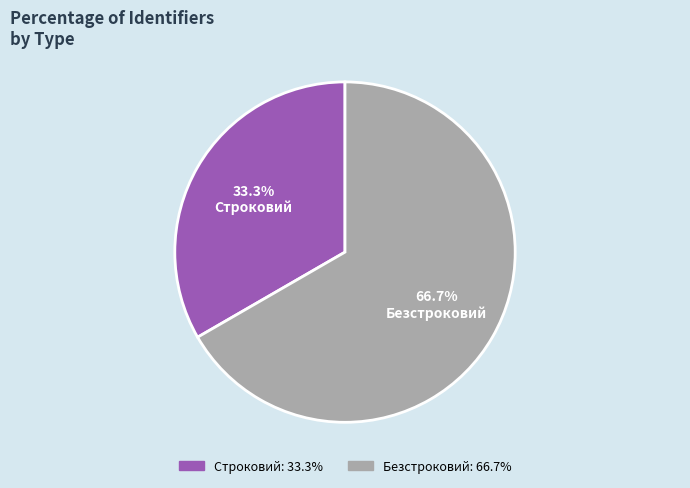

True or false: Безстроковий accounts for 77% of the total.

False